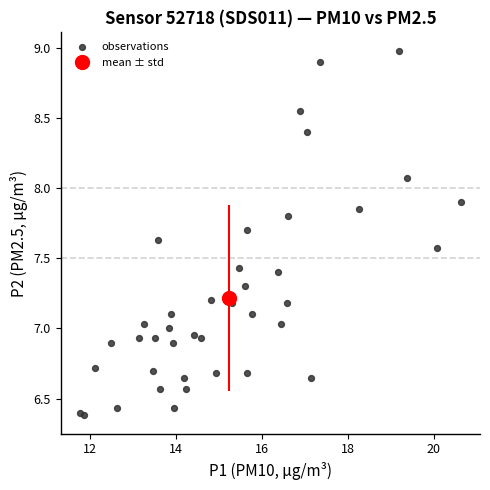

What is the range of X values (max minus min)?

8.9